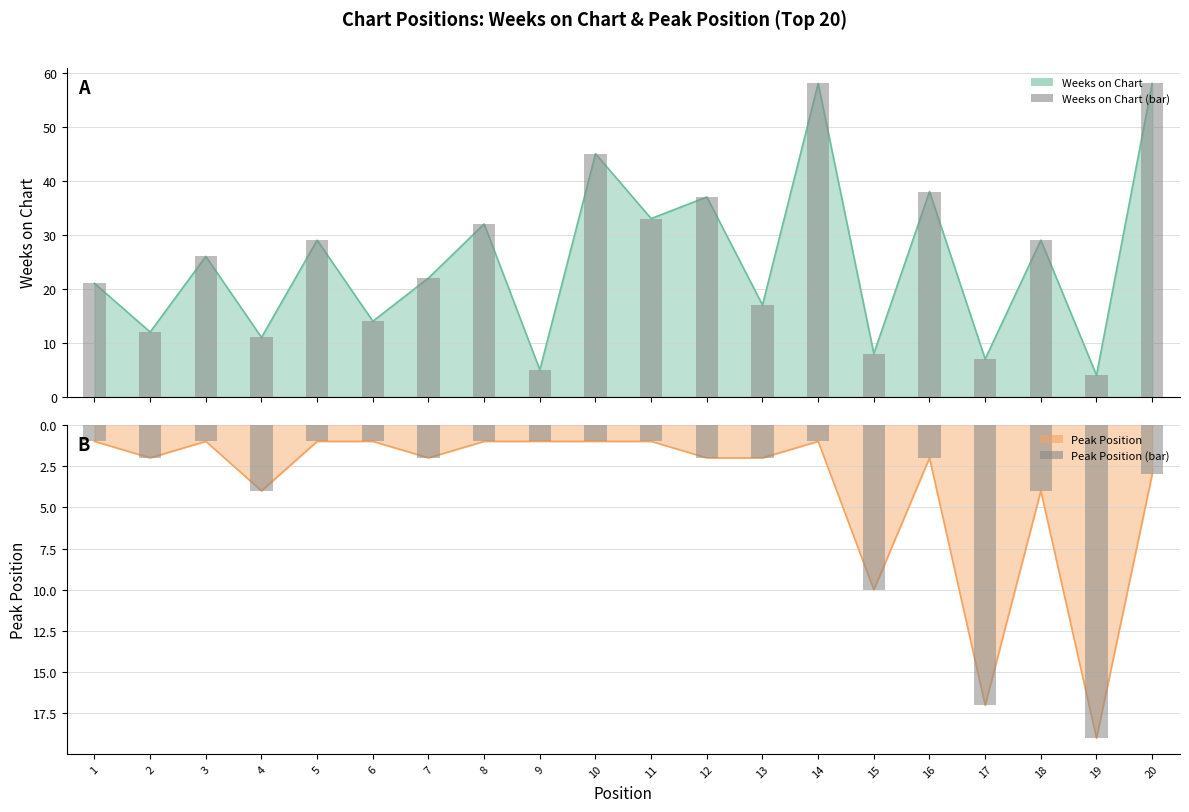

At how many categories does at least one series exceed 24?

10